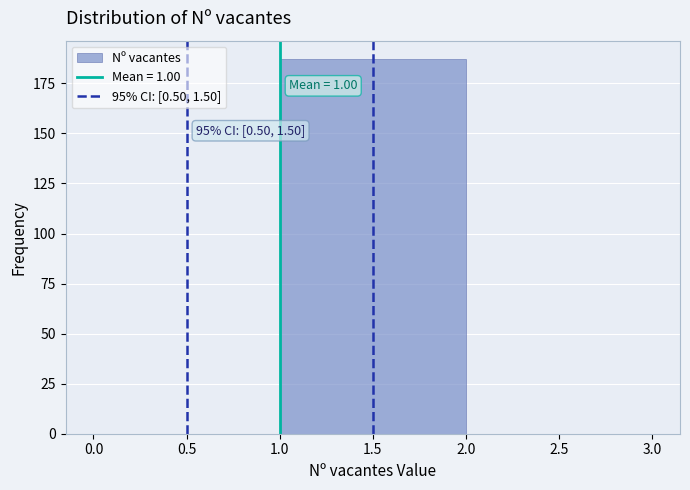

Which range on the x-axis has the tallest bar?

1.0 to 2.0